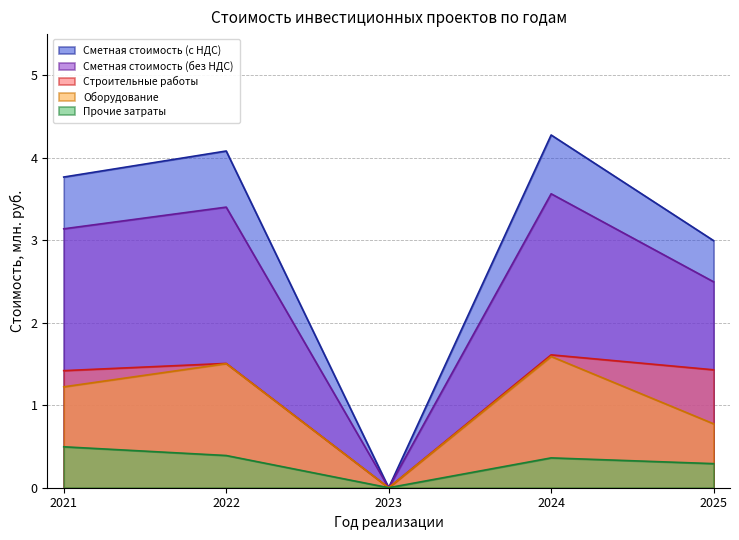

At which category does Строительные работы reach its first local peak?

2022